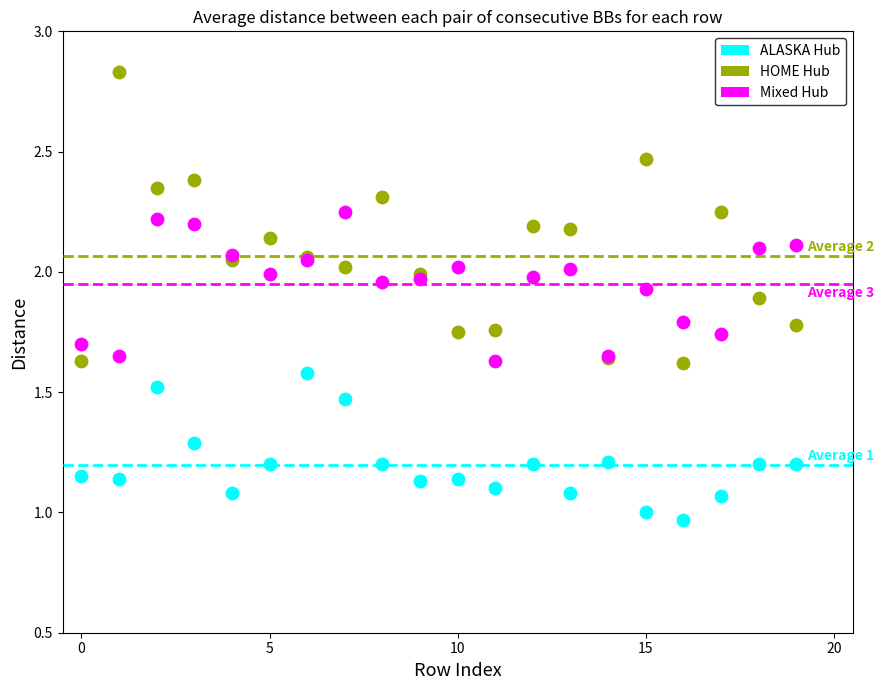

Which series contains the highest Y value?

HOME Hub